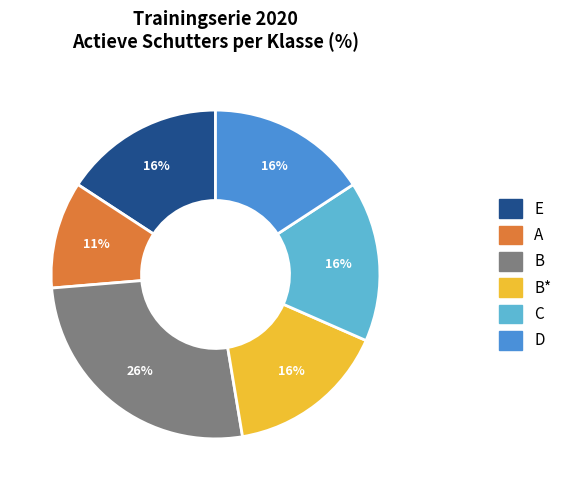

To the nearest percent, what is the average slice percentage?

17%